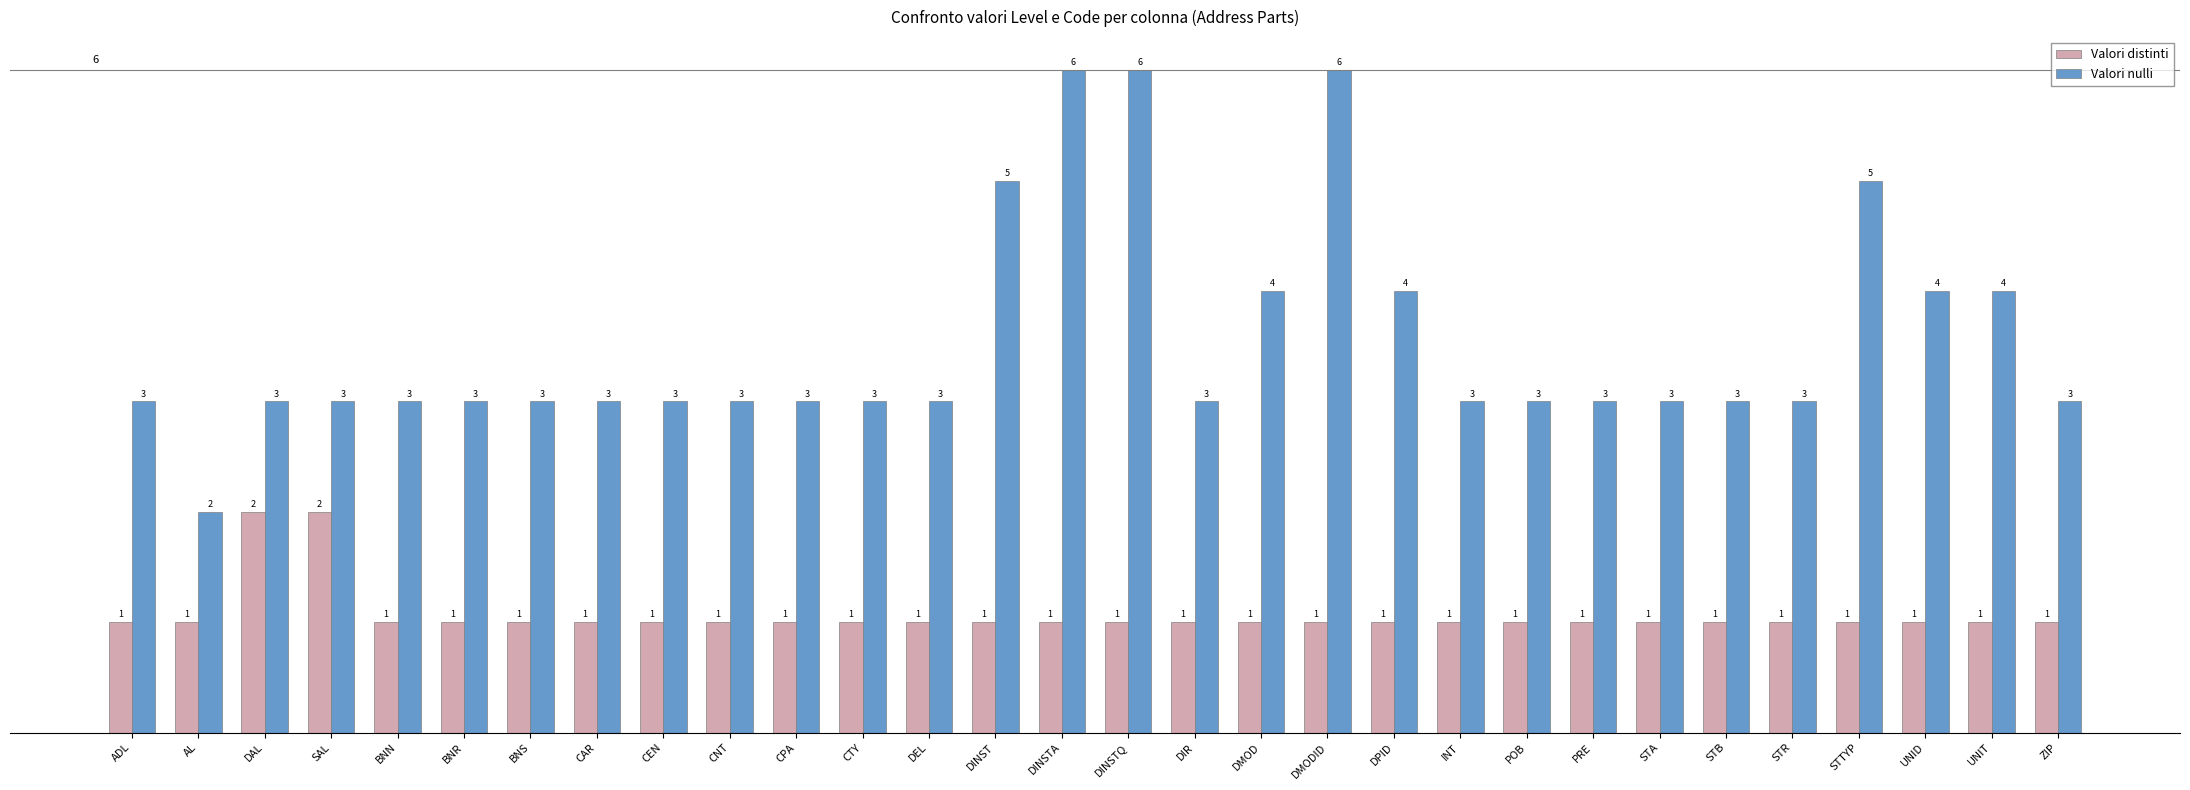

Rank the series by their maximum value, from highest to lowest.

Valori nulli, Valori distinti